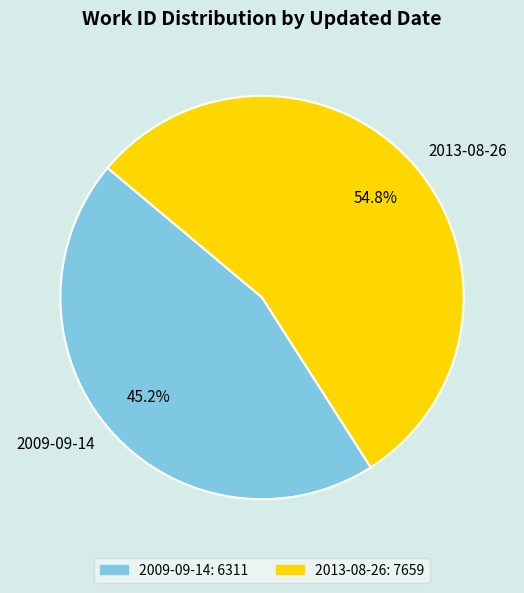

How much of the chart is everything except 2009-09-14?

54.8%